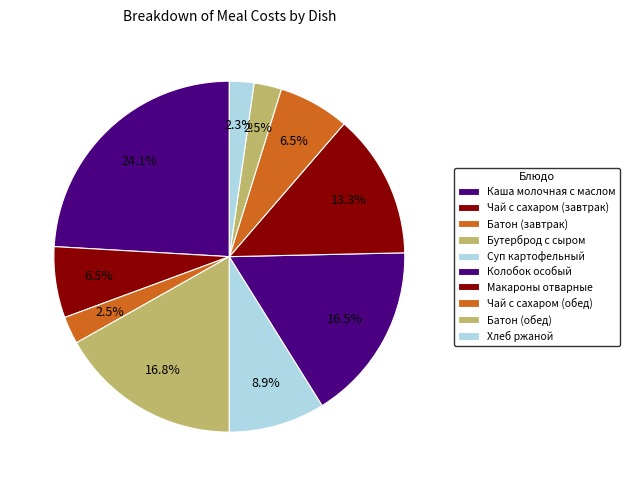

Count the number of slices in the pie.

10